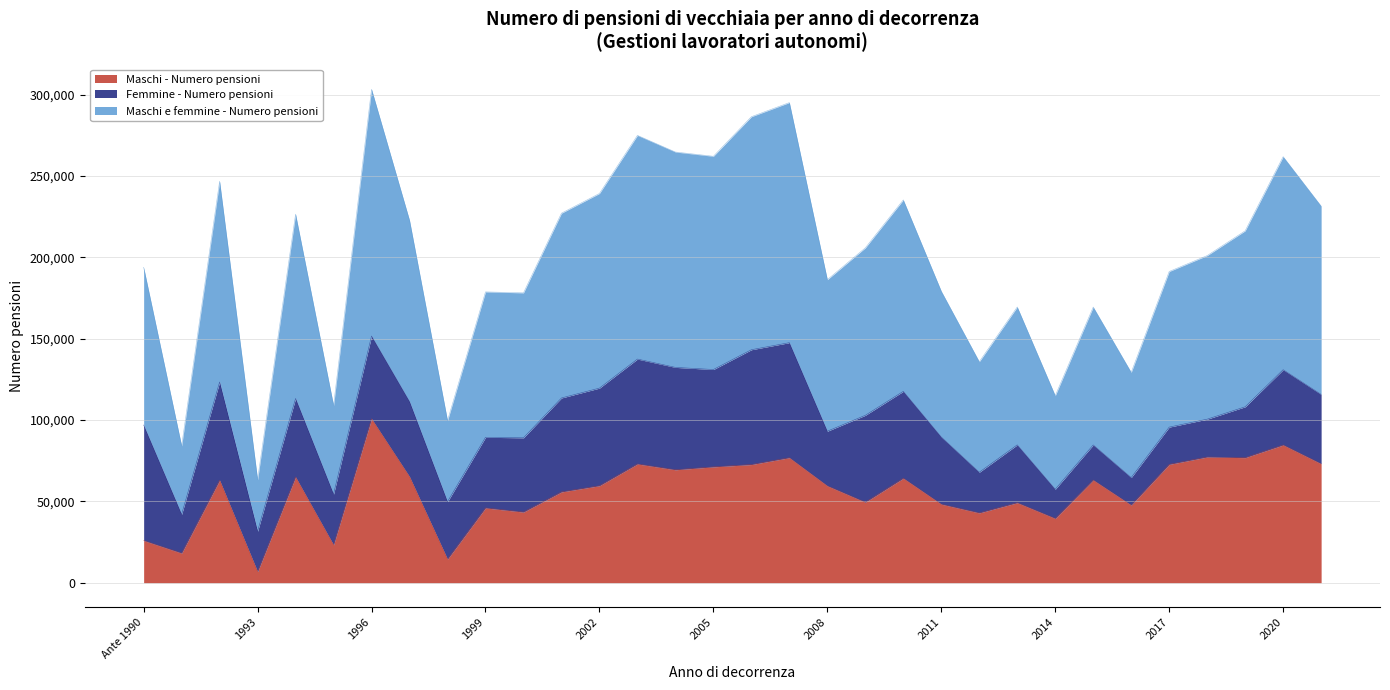

How many values in the Maschi e femmine - Numero pensioni series are below 102902?

16